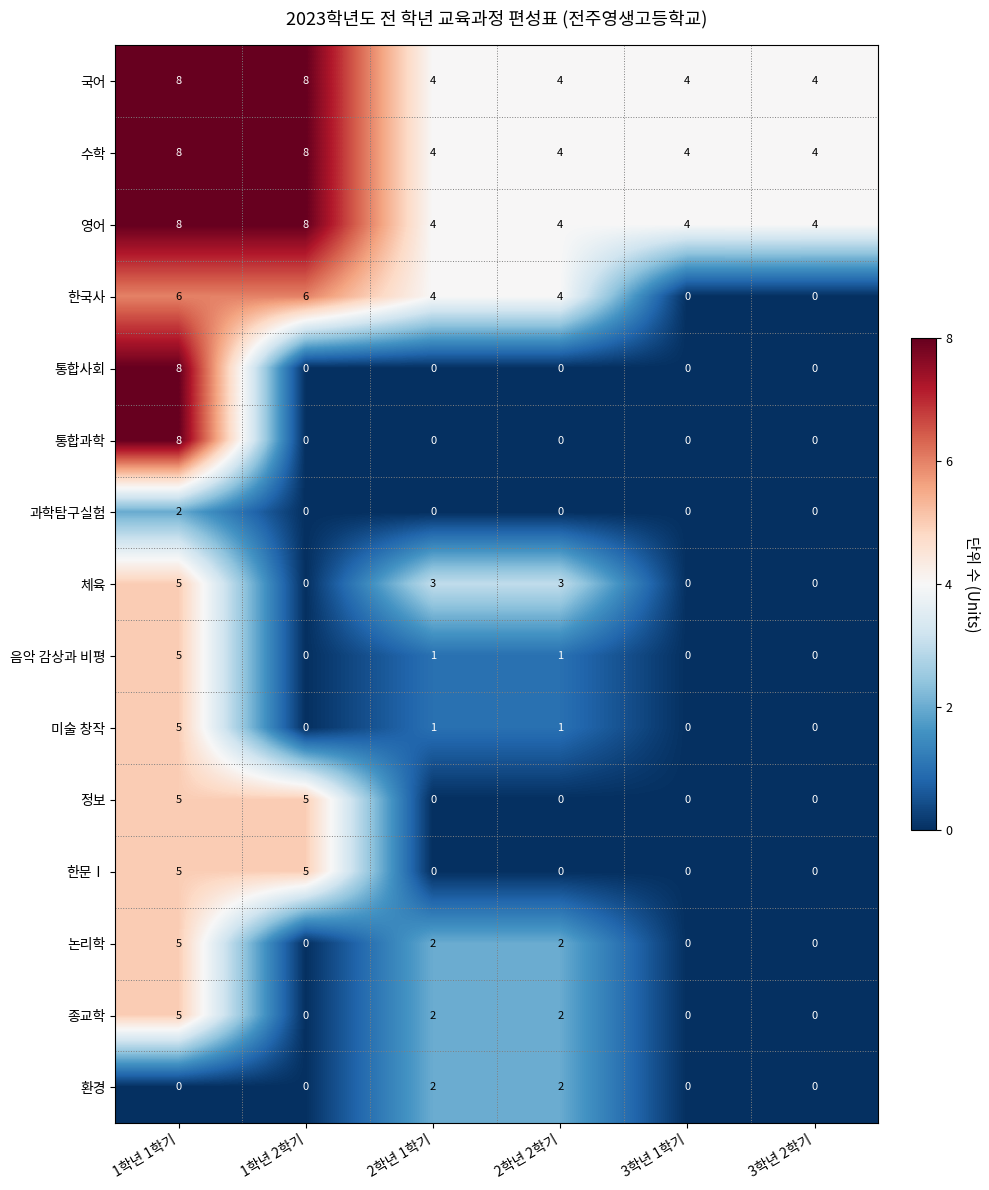

Is the value of 과학탐구실험 at 1학년 1학기 greater than the value of 수학 at 3학년 2학기?

No